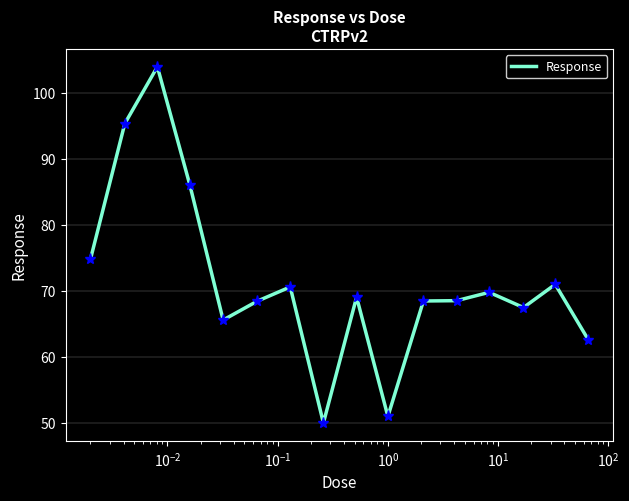

True or false: there are more than 0 points higher than both neighbors.

True